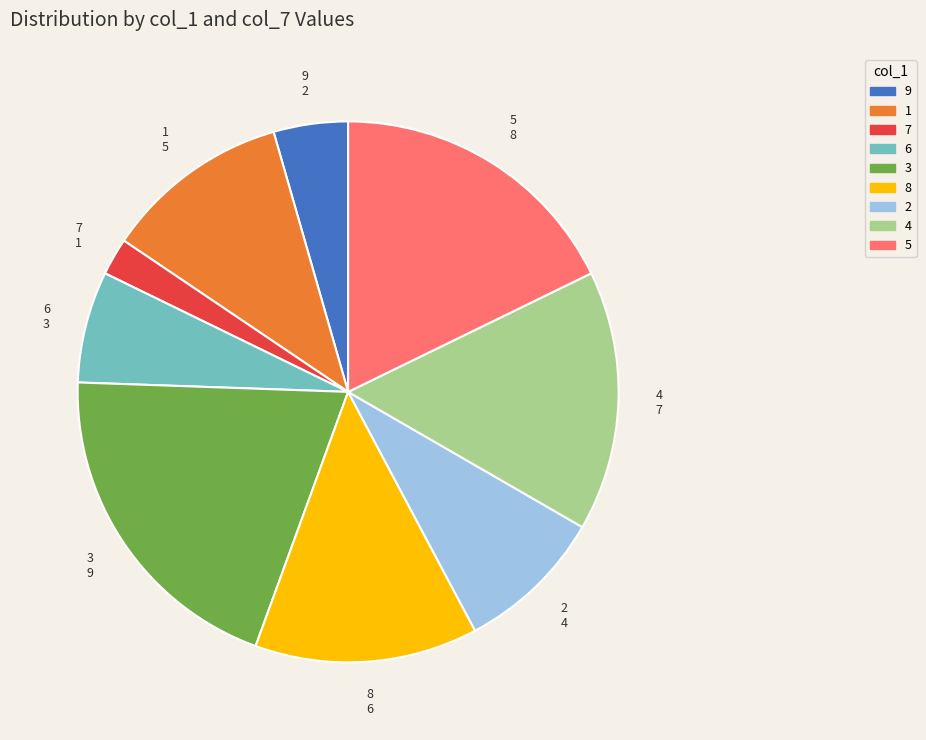

Combined, do 3 and 8 account for over 50%?

No